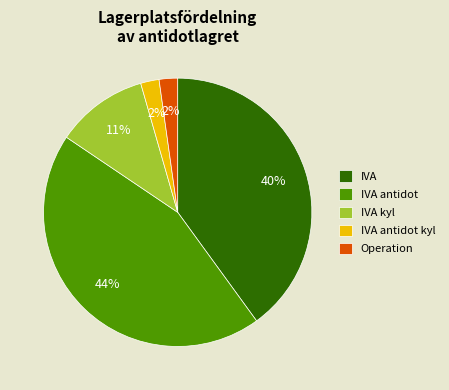

What is the largest slice in the pie chart?

IVA antidot